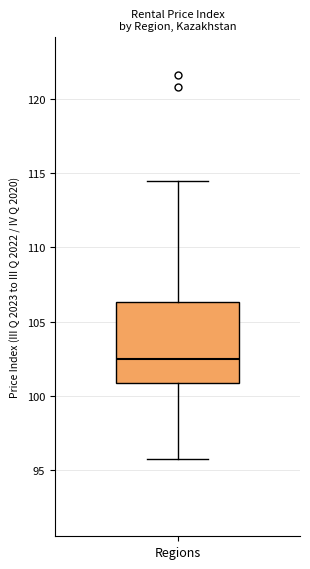

Read this box plot against the y-axis: the position of the median line, the range covered by the box, and the ends of both whiskers. The values are not printed on the chart, so give them approximately, as read against the axis.

median 102.5, box 101.0 to 106.5, whiskers 95.5 to 114.5